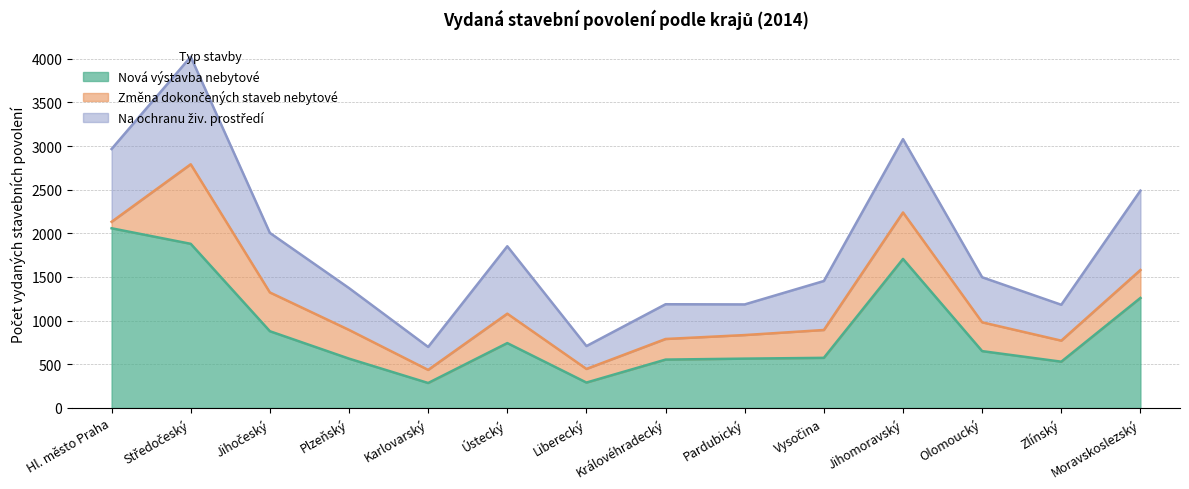

What is the value of the Změna dokončených staveb nebytové point at the 2nd from the left?

2791